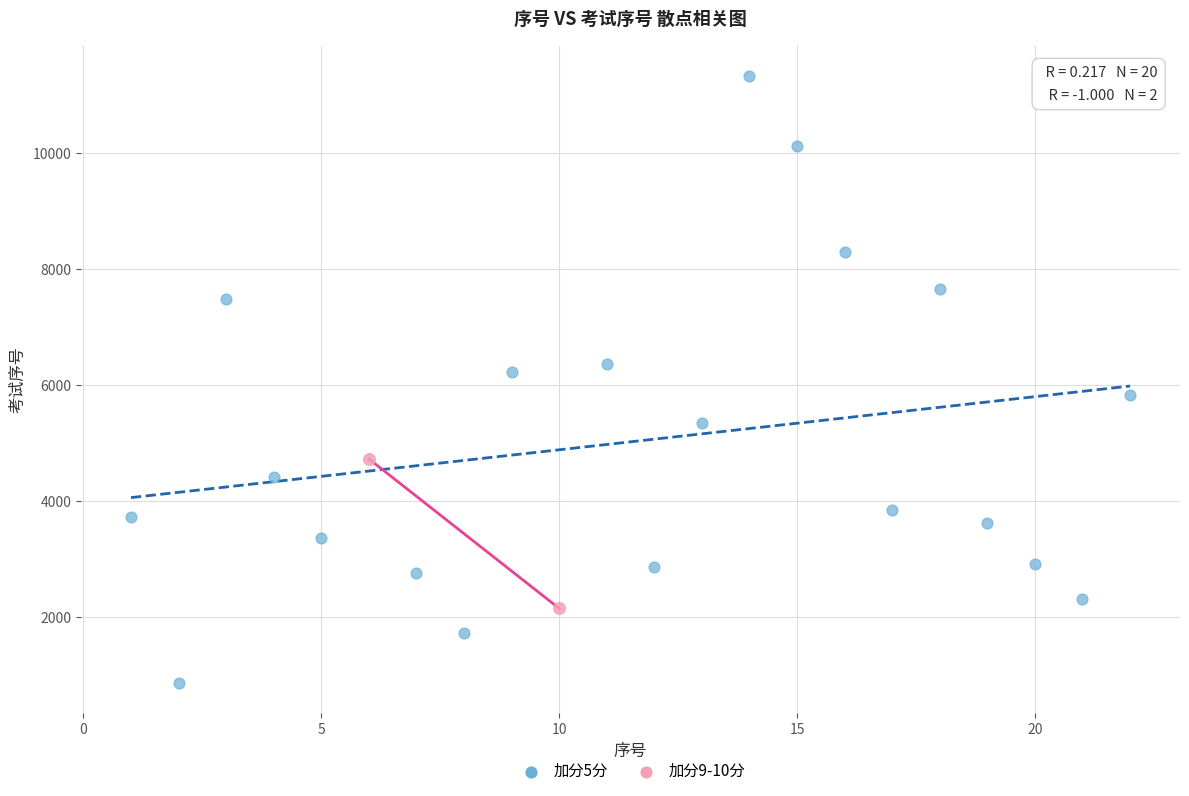

Which series contains the lowest Y value?

加分5分